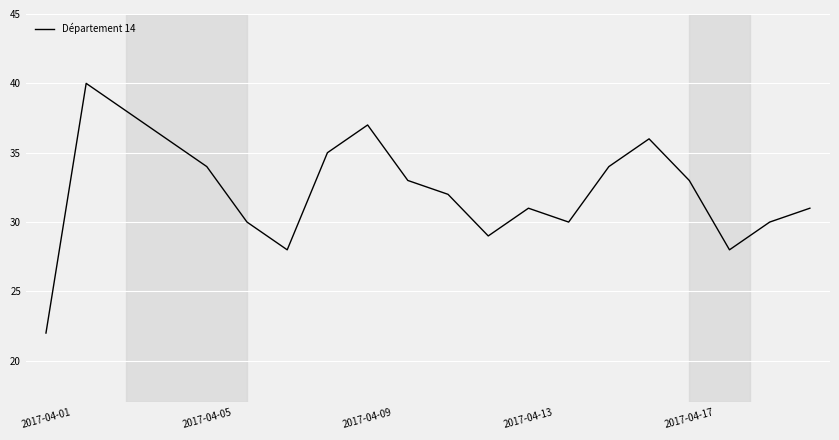

What is the smallest value displayed?

22